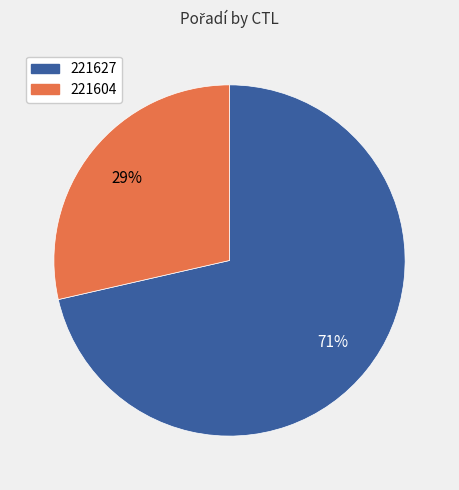

What is the majority slice?

221627